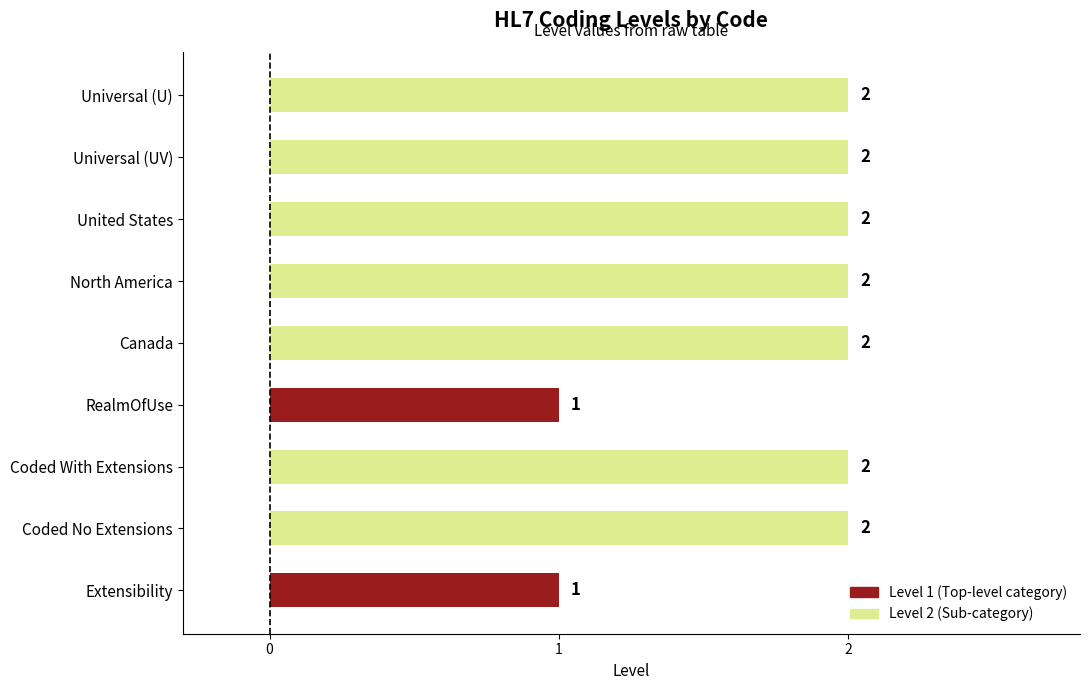

What is the average value?

2